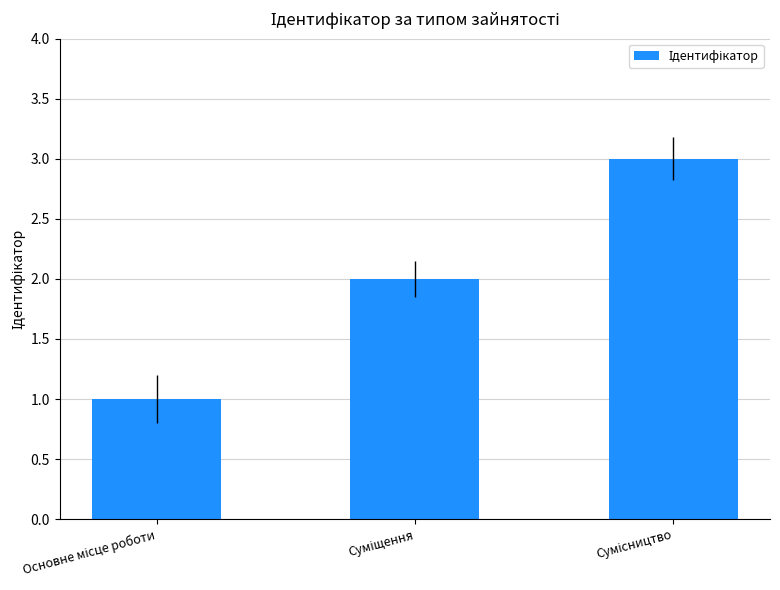

What is the sum of all values?

6